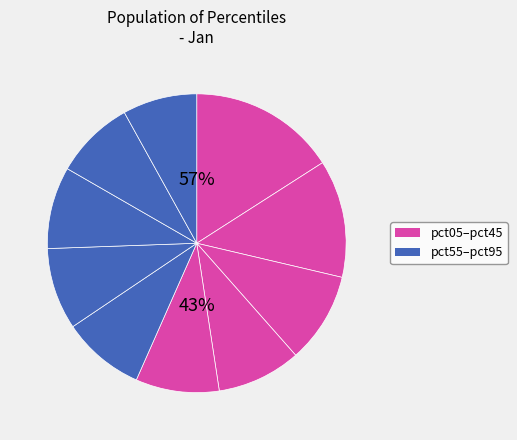

Which category has the biggest portion of the pie?

pct05